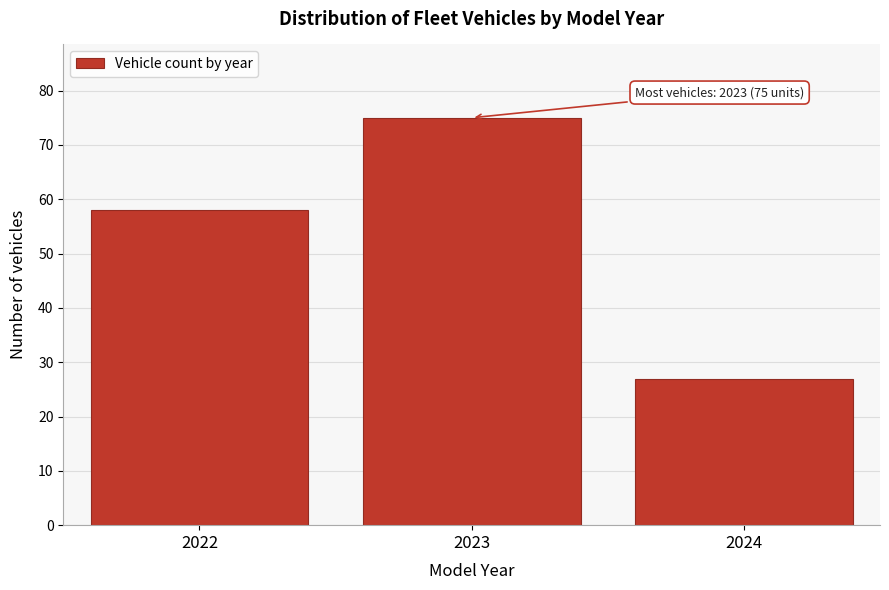

Reading right to left, what are all the values shown in this chart?

27	75	58